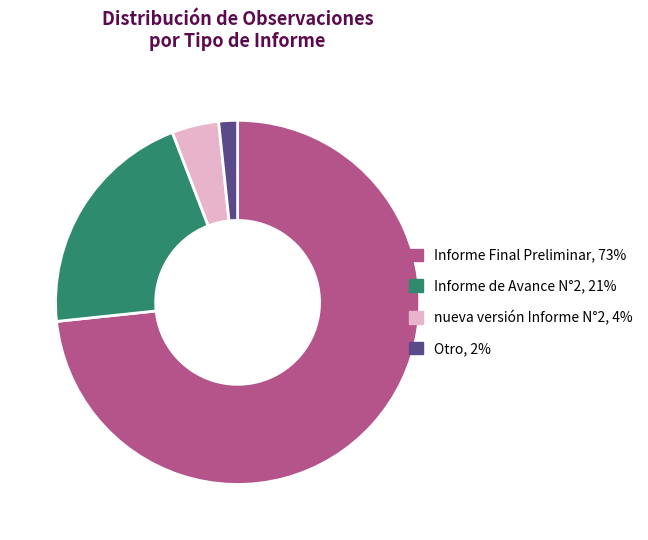

Count the number of slices in the pie.

4